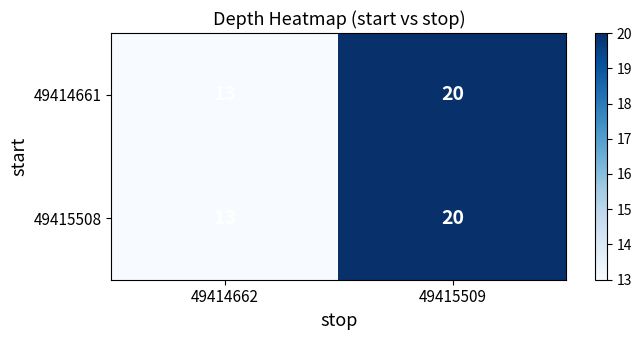

What is the sum of all 49414661 values?

33